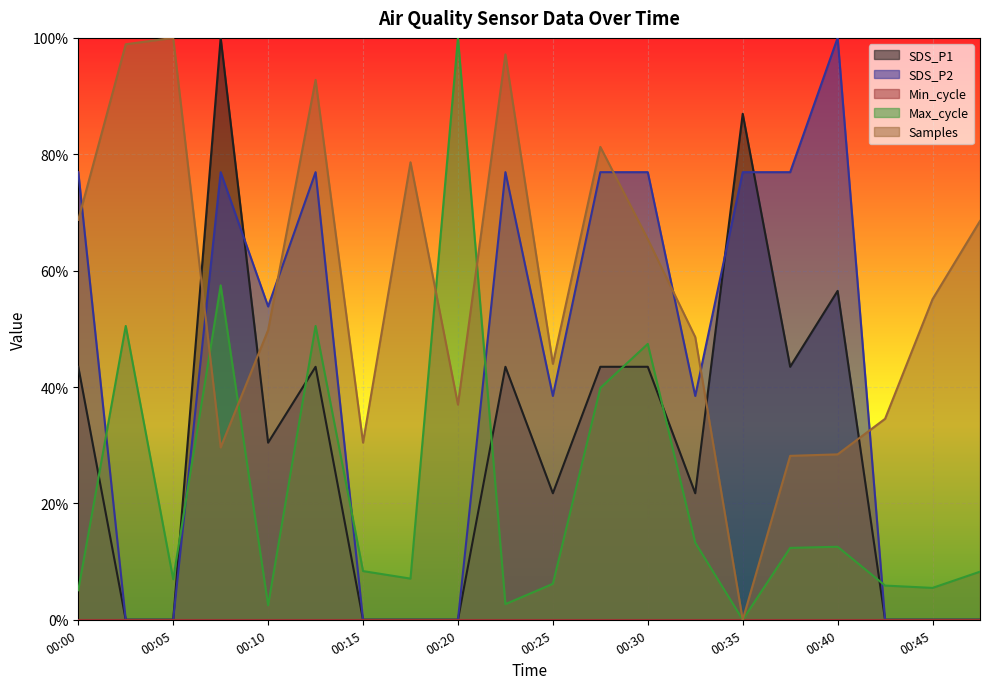

Which series has the largest range (max minus min)?

SDS_P1